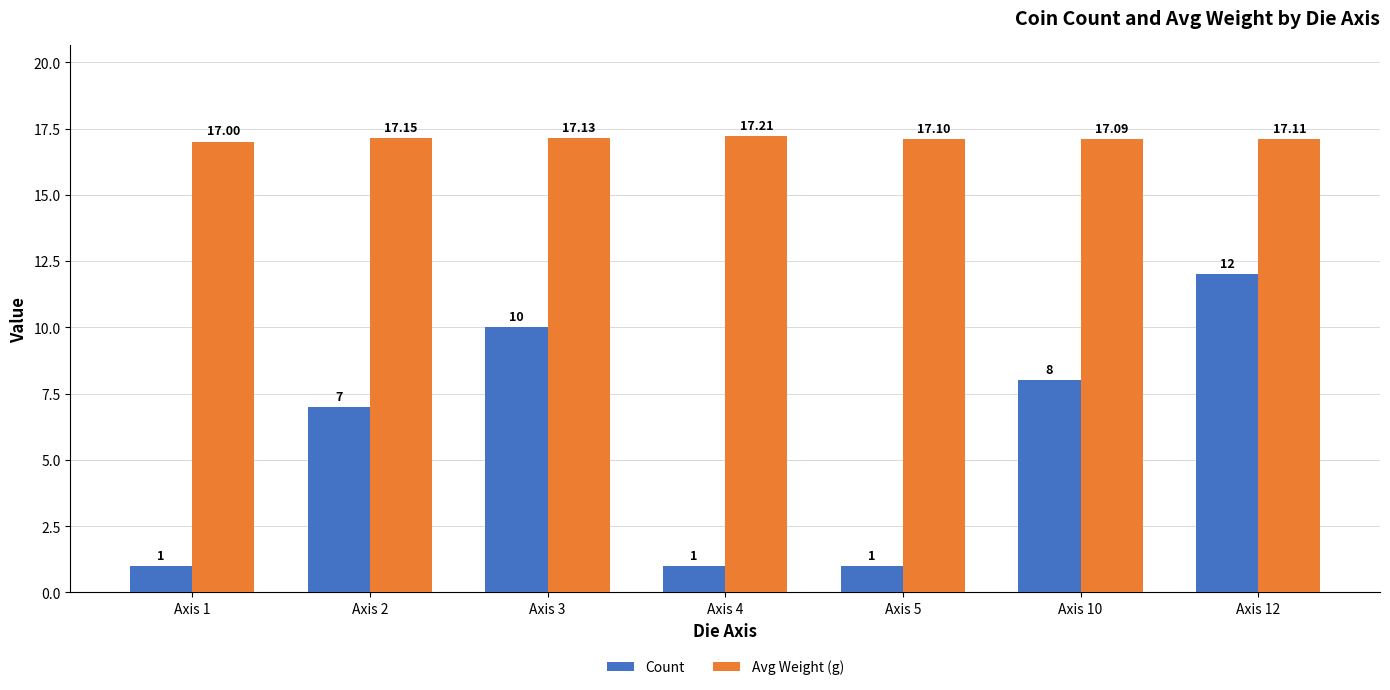

Which category has the lowest value in the Avg Weight (g) series?

Axis 1